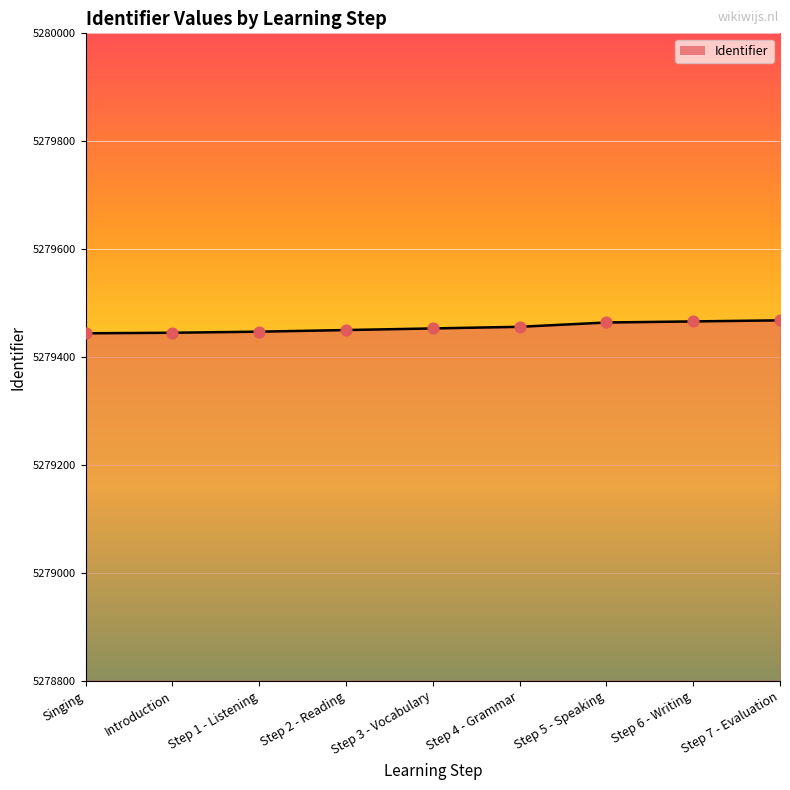

Approximately how many times larger is the value at Singing compared to Step 1 - Listening?

1.0